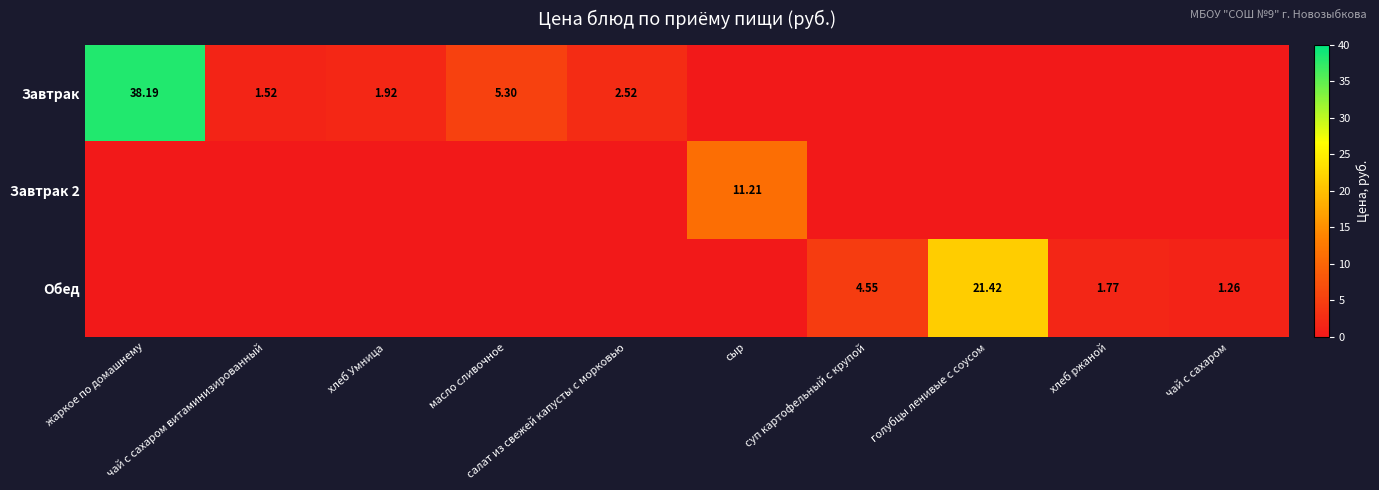

At жаркое по домашнему, list the series in order from smallest to largest.

Завтрак 2, Обед, Завтрак